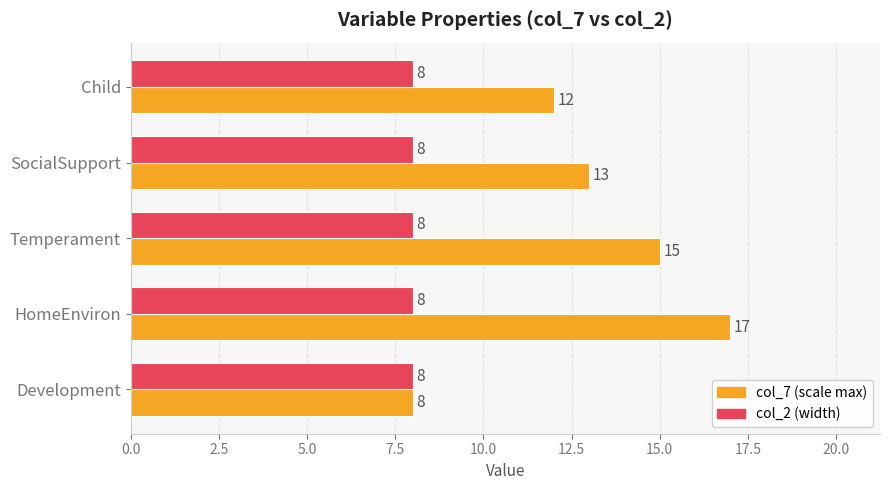

What is the total value across all series at Development?

16